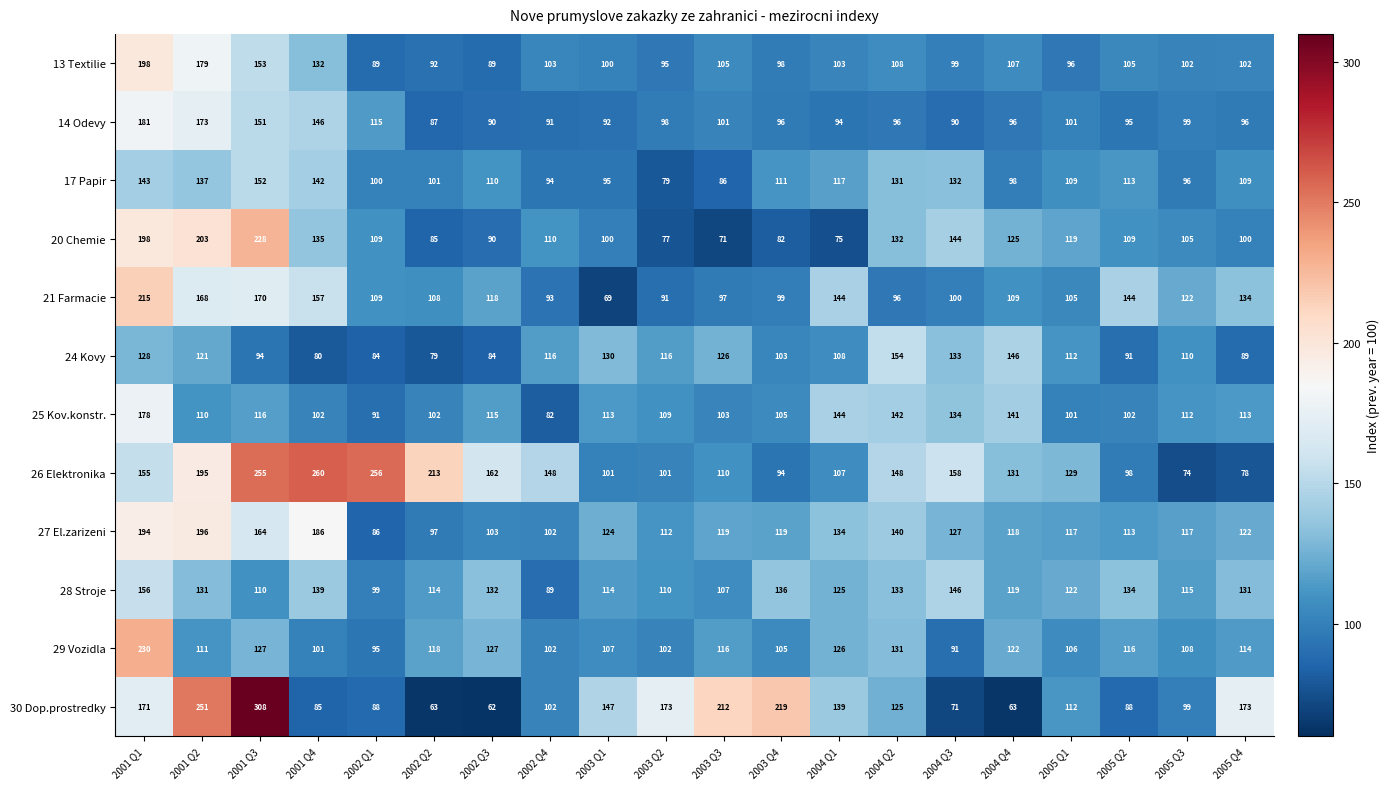

At which label does 14 Odevy first exceed 96?

2001 Q1